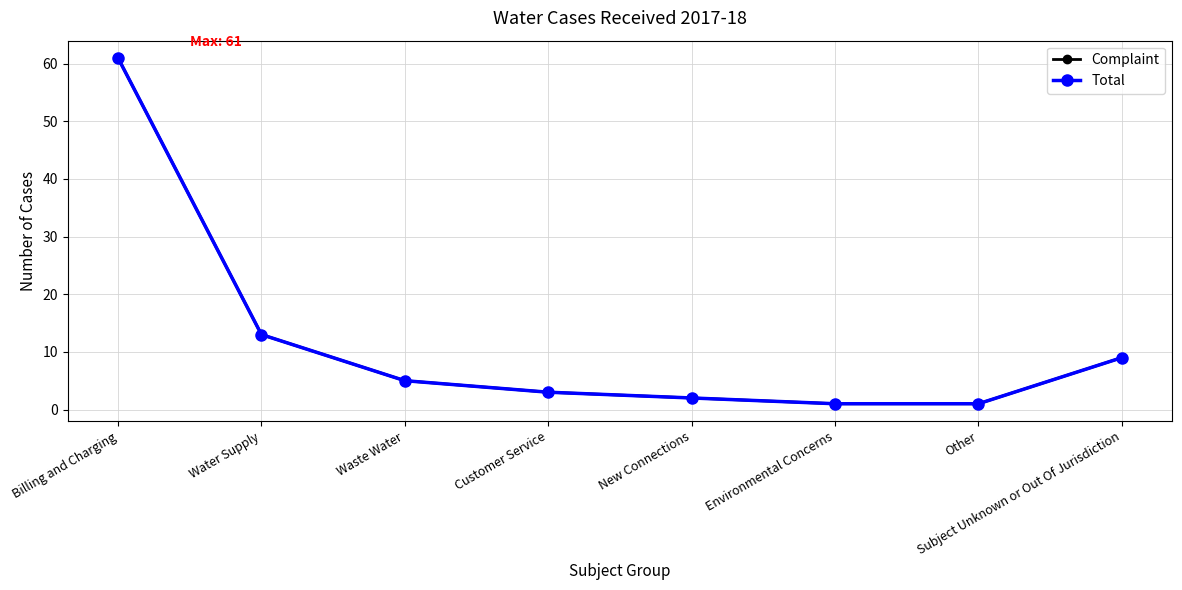

What is the label of the 8th point from the left?

Subject Unknown or Out Of Jurisdiction